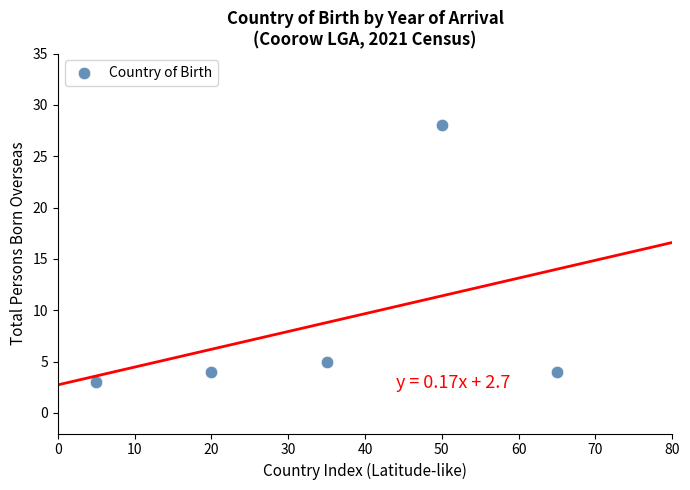

What is the average Y value?

9